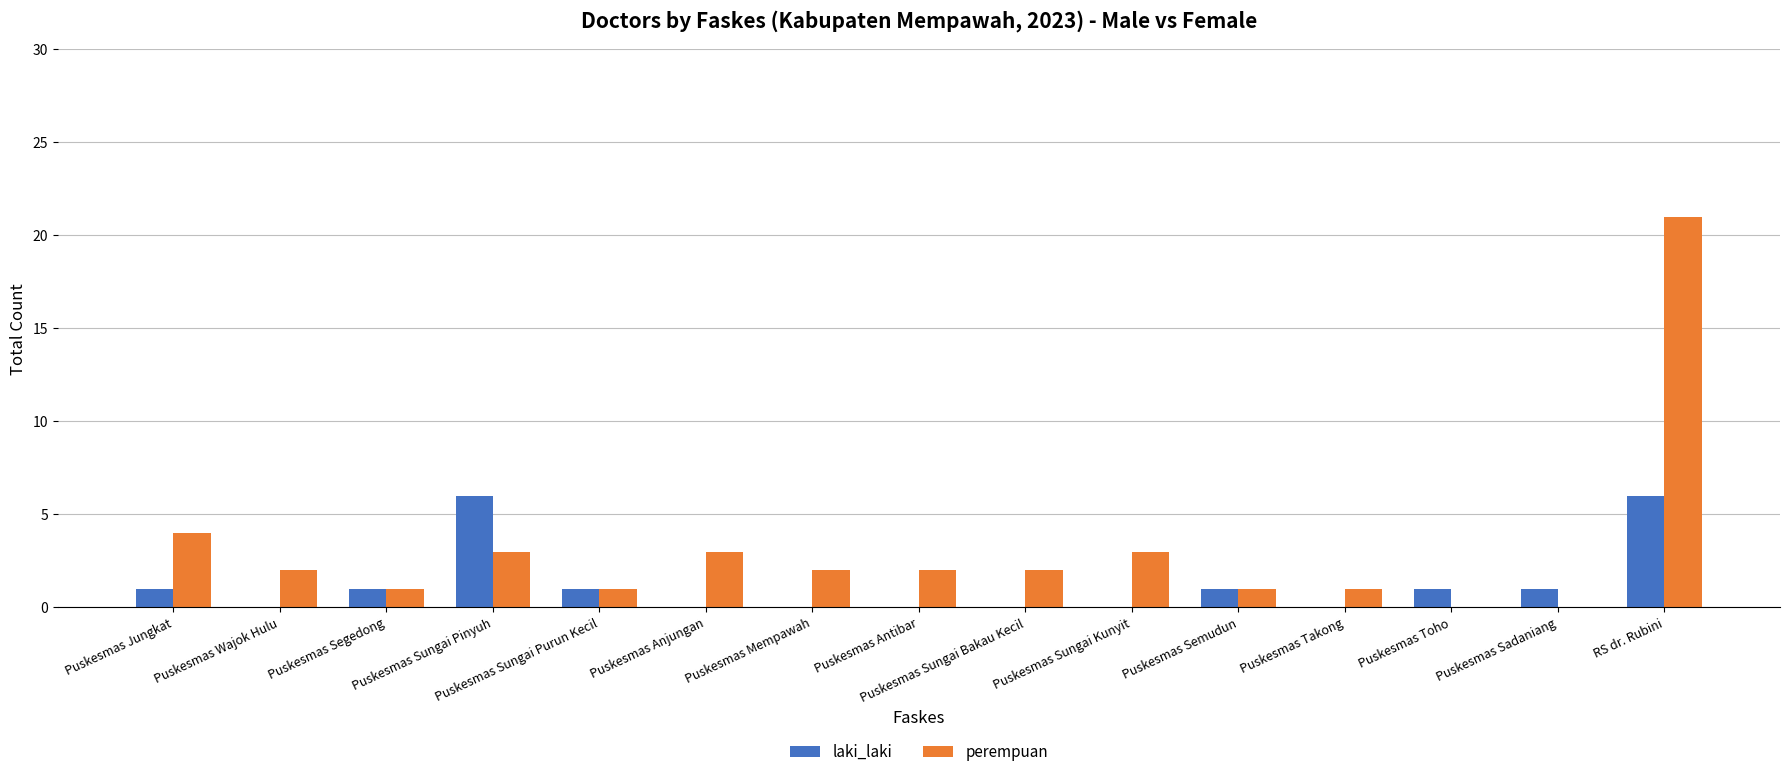

What is the sum of the perempuan values at Puskesmas Takong and Puskesmas Wajok Hulu?

3